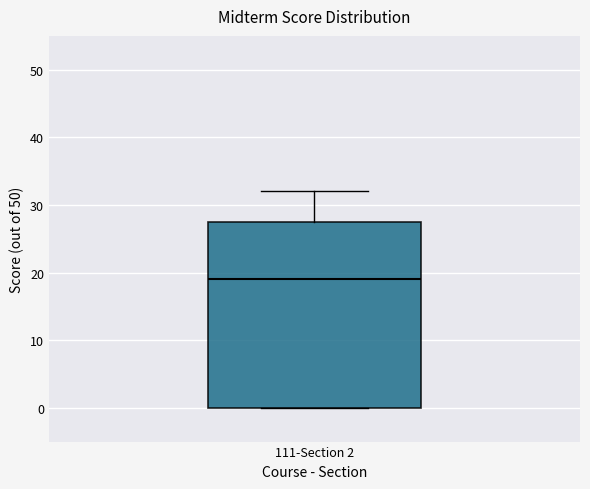

Where does the upper whisker of the box for 111-Section 2 end on the y-axis? The values are not printed on the chart, so give them approximately, as read against the axis.

32